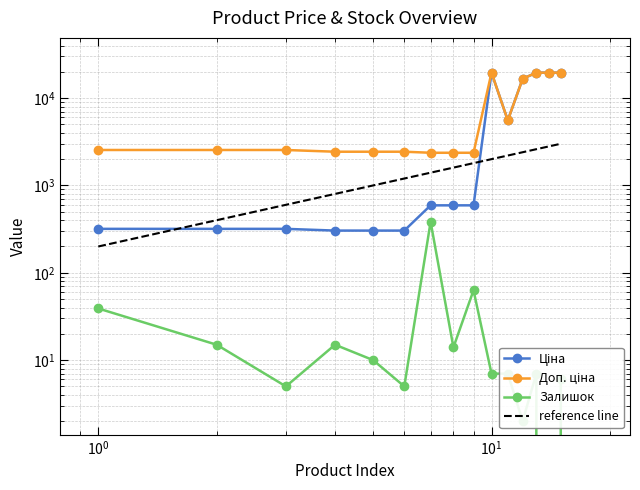

Which category has the highest value in the Ціна series?

10